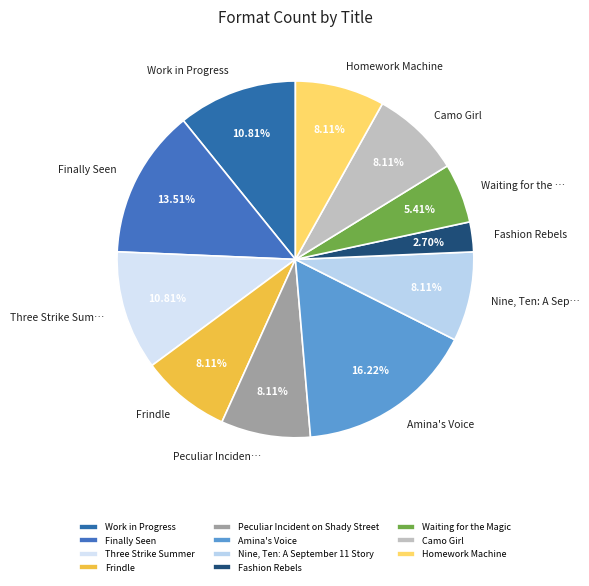

To the nearest percent, what percentage of the pie is Nine, Ten: A September 11 Story?

8%